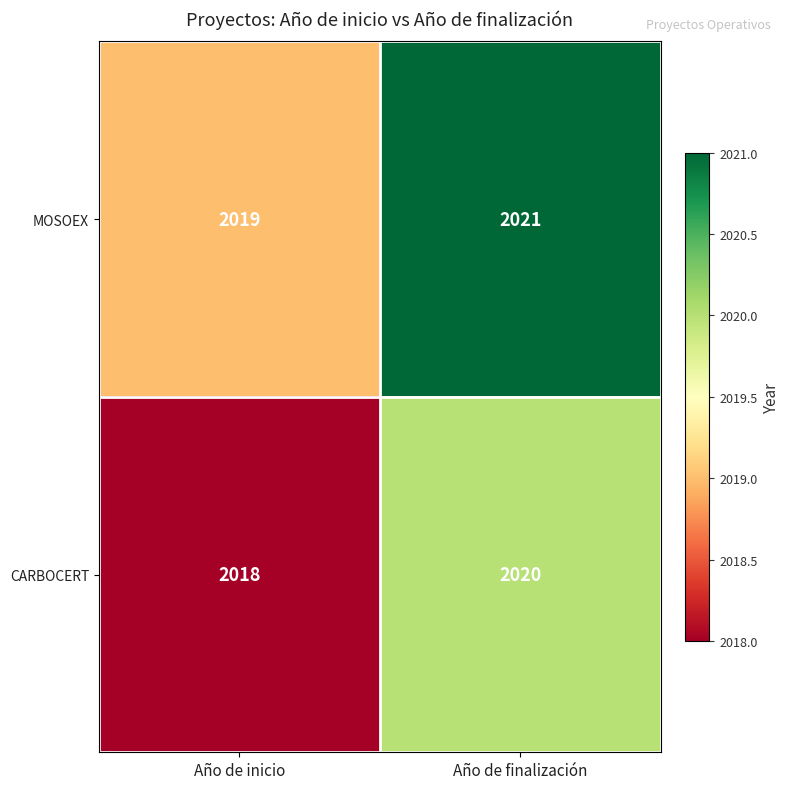

Is it true that MOSOEX equals 2906 at Año de inicio?

False